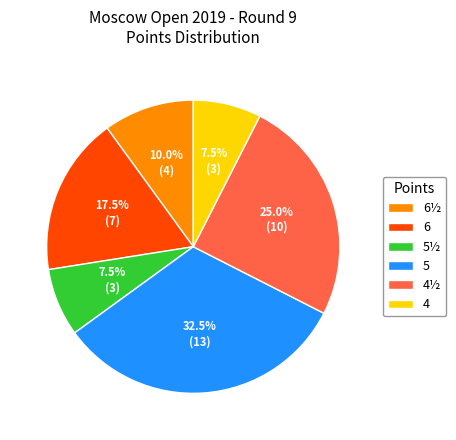

To the nearest percent, what is the combined percentage of 6½ and 4?

18%